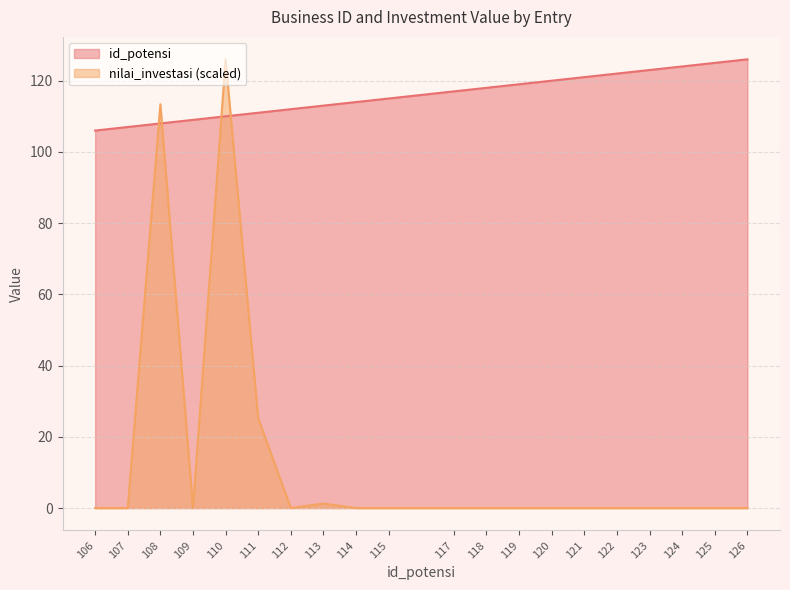

What is the value of the nilai_investasi point at the 6th from the left?

25.2